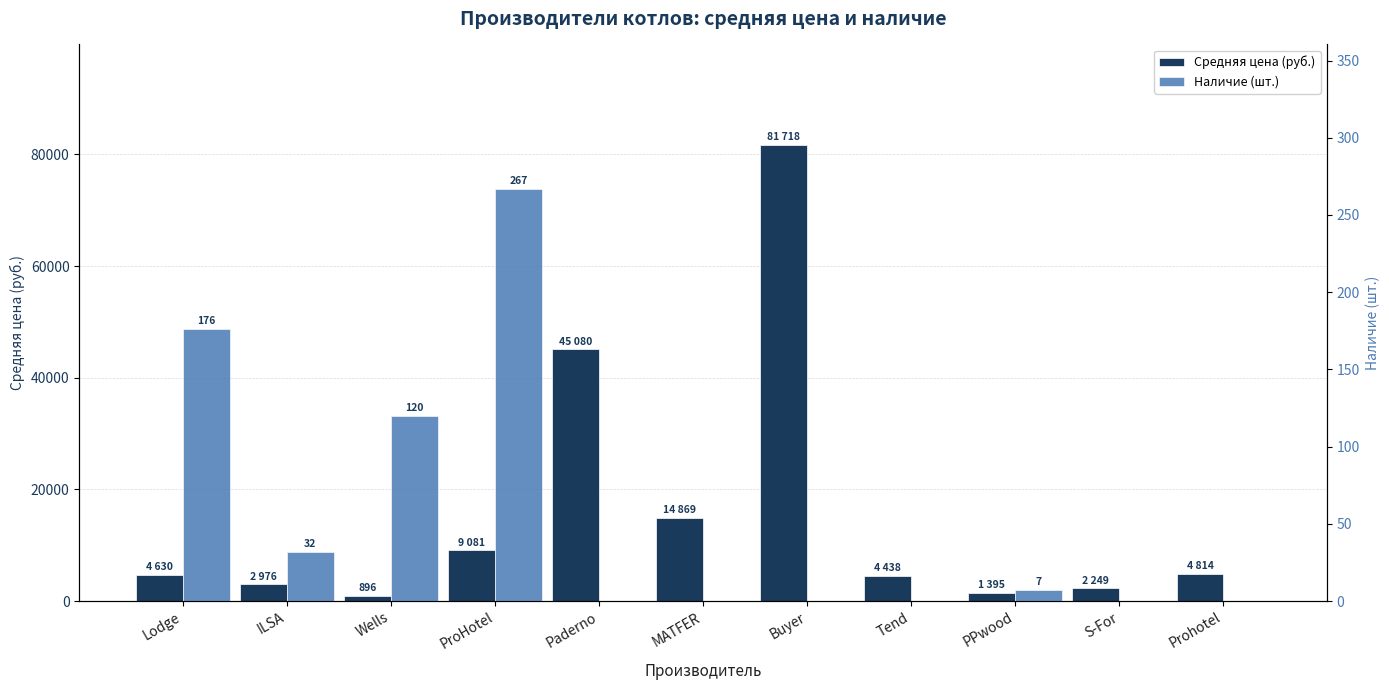

List the labels in order of Наличие (шт.) value, largest first.

ProHotel, Lodge, Wells, ILSA, PPwood, Paderno, MATFER, Buyer, Tend, S-For, Prohotel